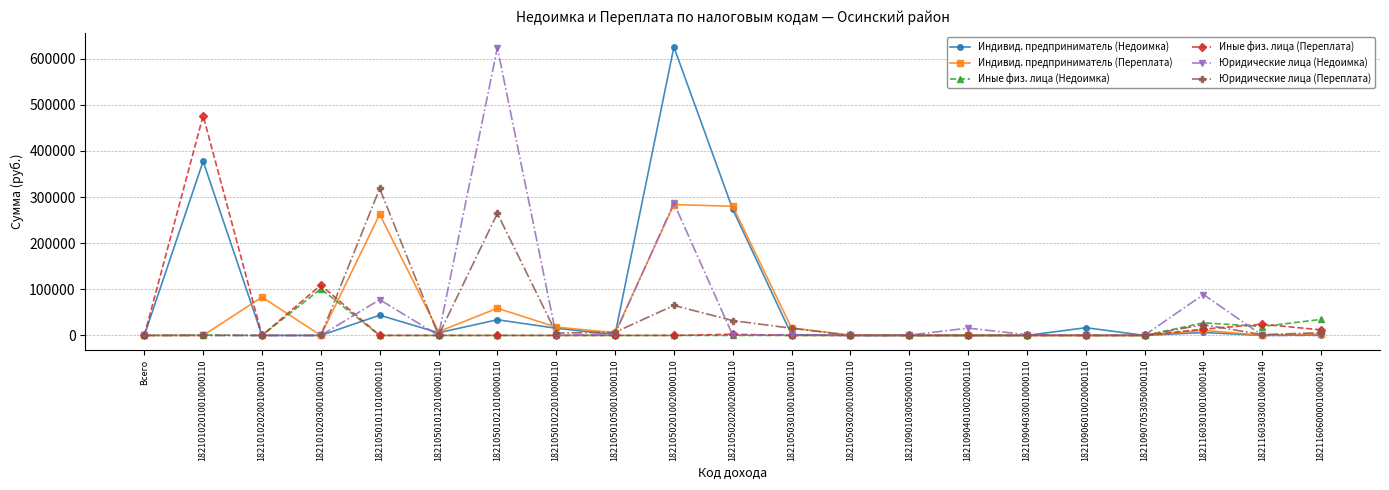

What is the spread (max minus min) of values at 18210501012010000110?

8143.0